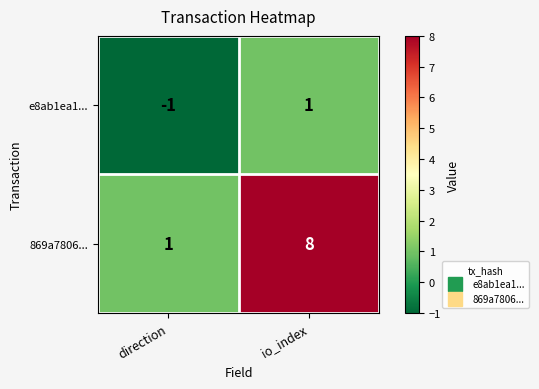

What is the difference between the highest and lowest values at io_index?

7